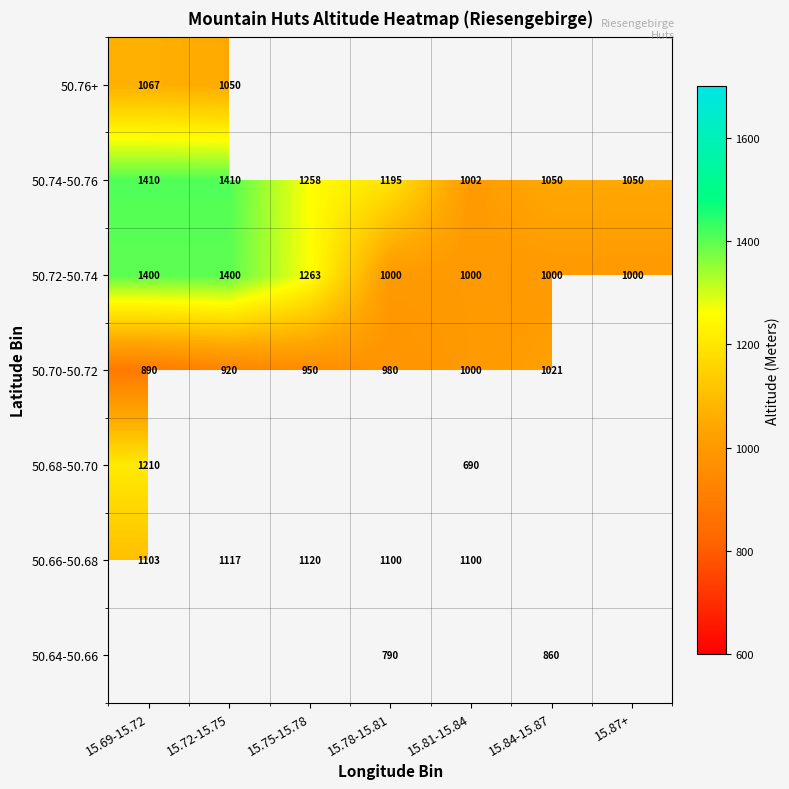

How many distinct data groups are displayed?

7